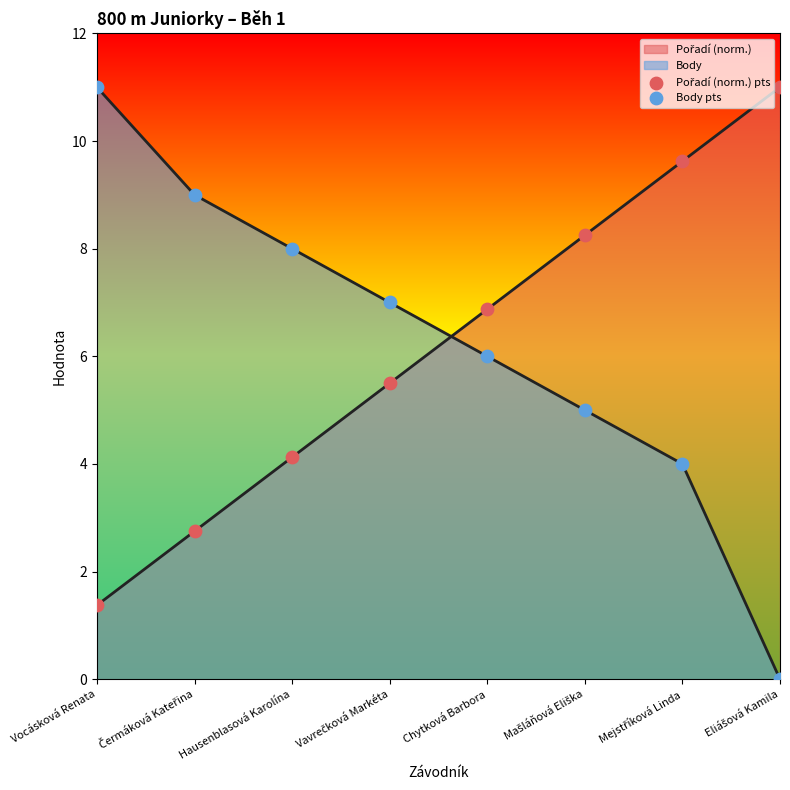

Which series reaches the maximum Y coordinate?

Pořadí (norm.) pts